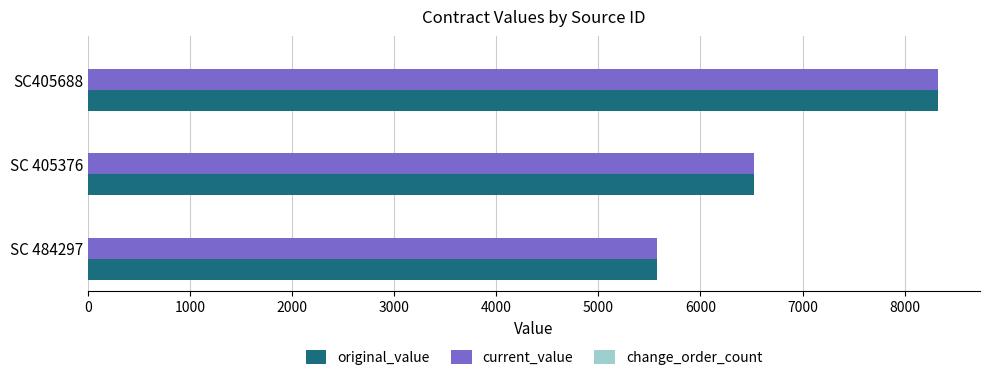

Rank the categories by original_value value from highest to lowest.

SC405688, SC 405376, SC 484297